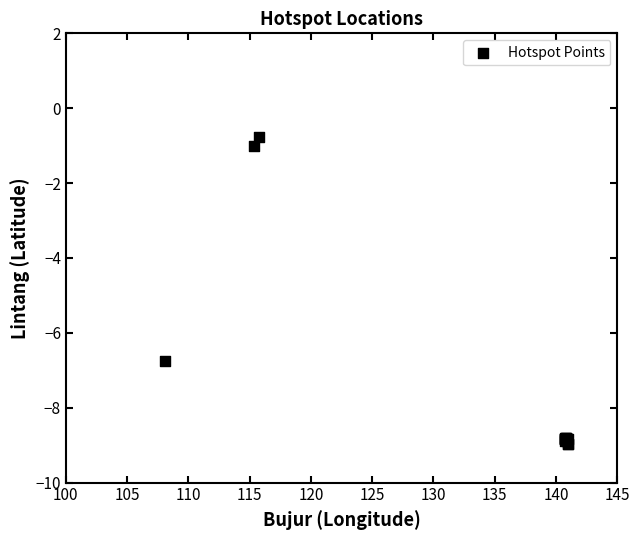

What Y value in the scatter plot is closest to -4?

-6.7